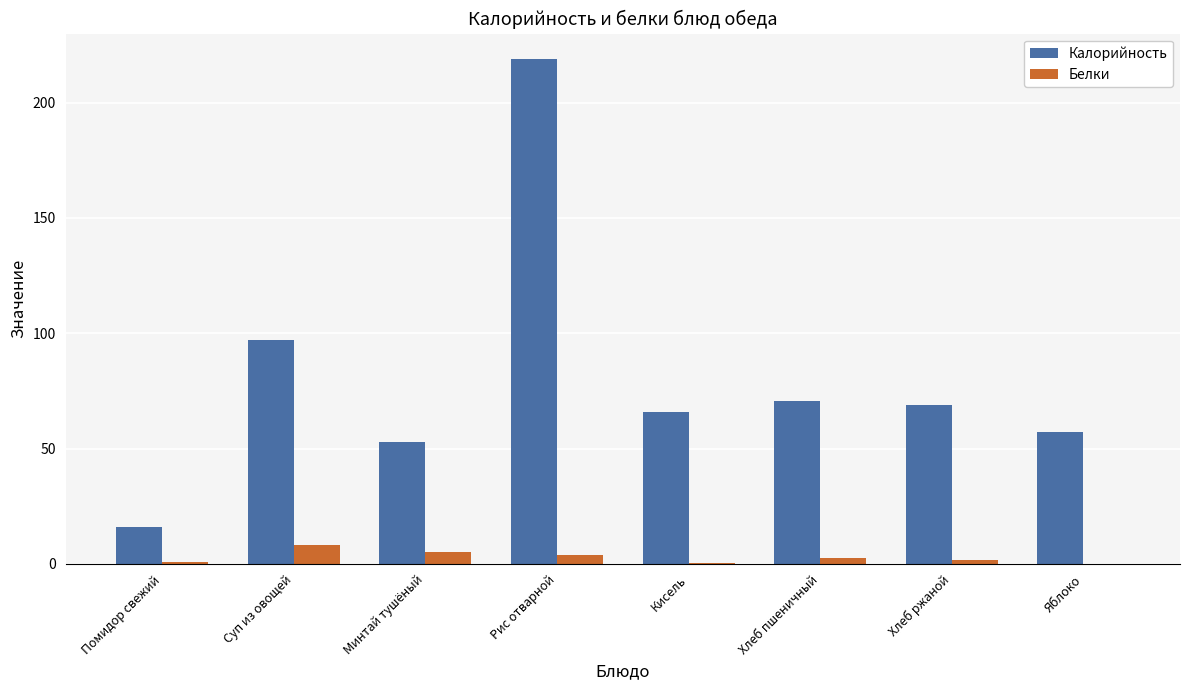

Which series has the largest total across all categories?

Калорийность